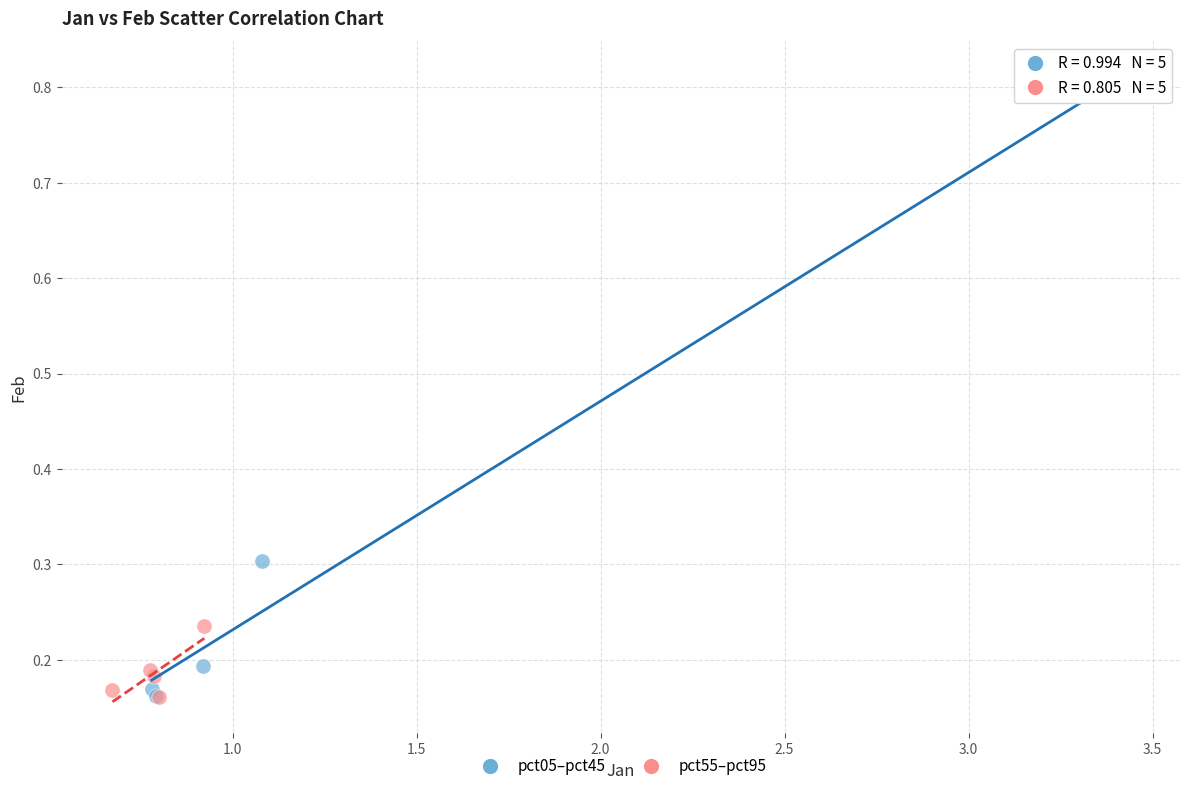

Which series has the largest Y range (max minus min)?

pct05–pct45